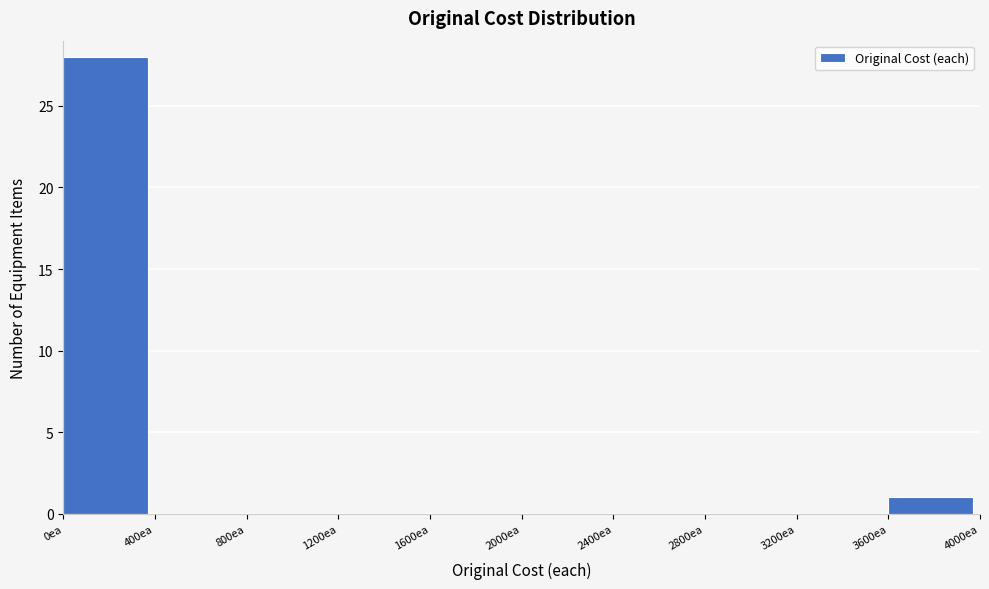

Reading left to right, list every bar in this chart as the range it spans on the x-axis followed by its height. The values are not printed on the chart, so give them approximately, as read against the axis.

0 to 400: 28
400 to 800: 0
800 to 1200: 0
1200 to 1600: 0
1600 to 2000: 0
2000 to 2400: 0
2400 to 2800: 0
2800 to 3200: 0
3200 to 3600: 0
3600 to 4000: 1